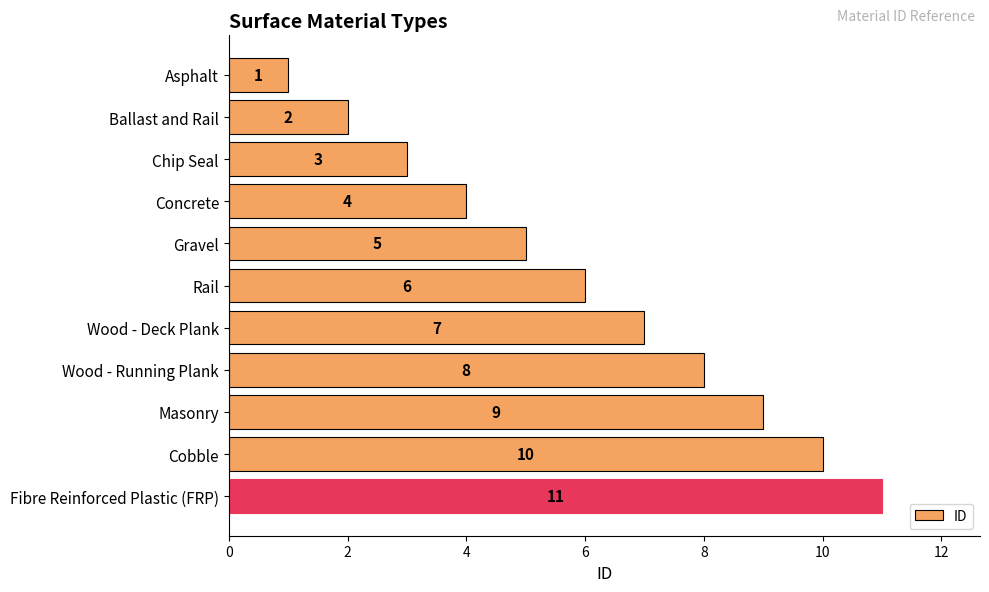

Rank the categories by value from lowest to highest.

Asphalt, Ballast and Rail, Chip Seal, Concrete, Gravel, Rail, Wood - Deck Plank, Wood - Running Plank, Masonry, Cobble, Fibre Reinforced Plastic (FRP)